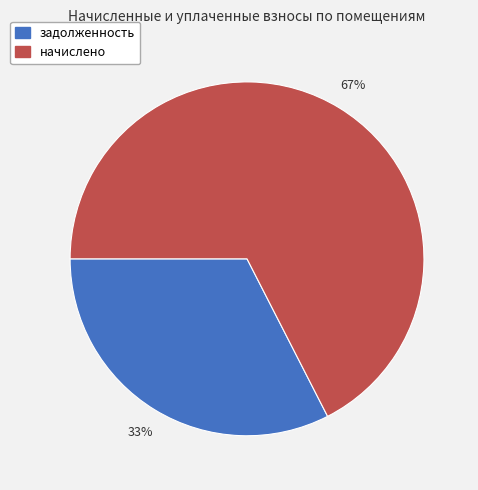

To the nearest percent, what is the average slice percentage?

50%